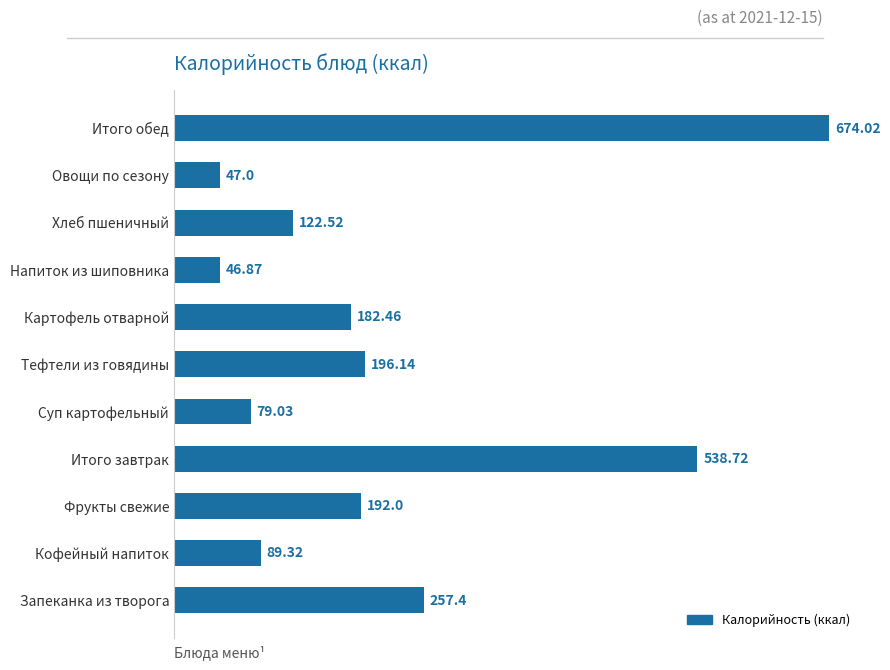

At which label is the value closest to 360?

Запеканка из творога